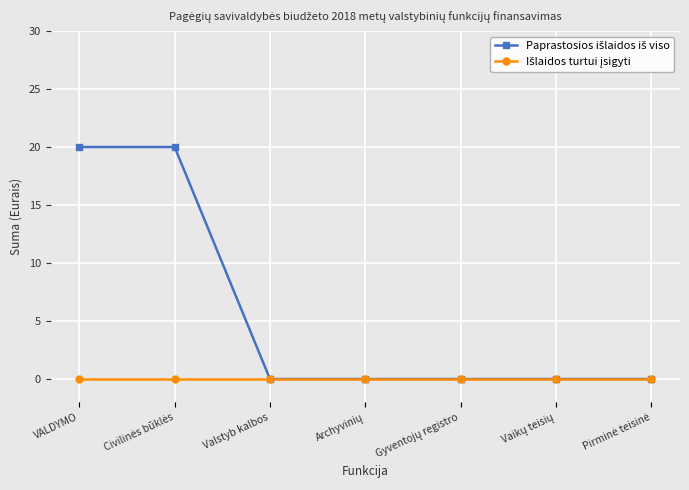

How many lines are shown in the chart?

2